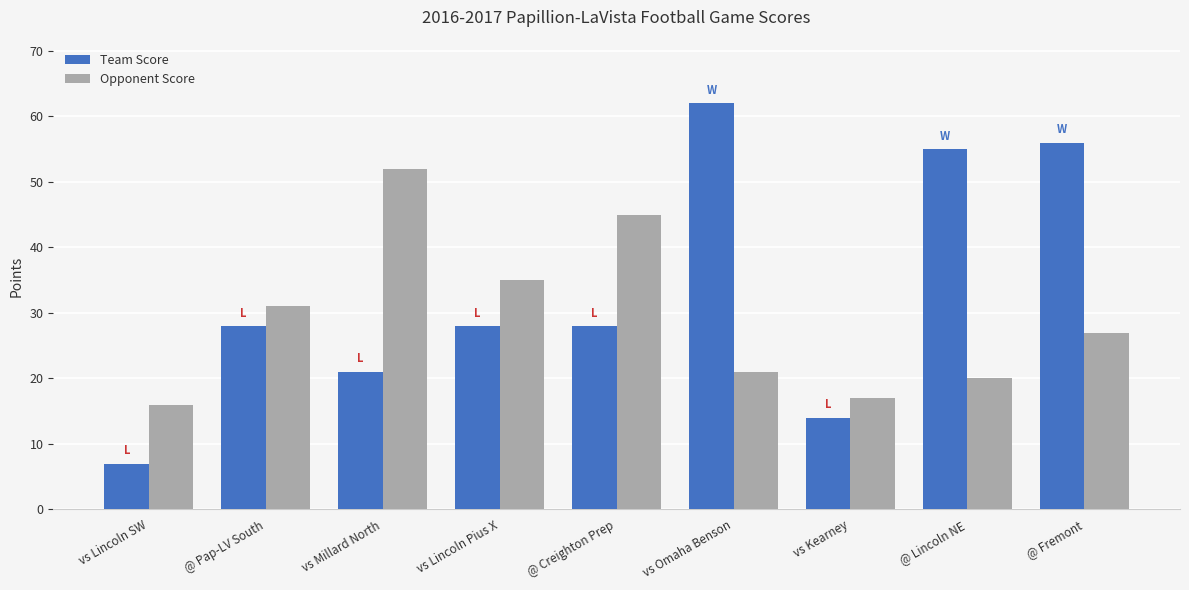

List the series in order of their peak value, lowest first.

Opponent Score, Team Score